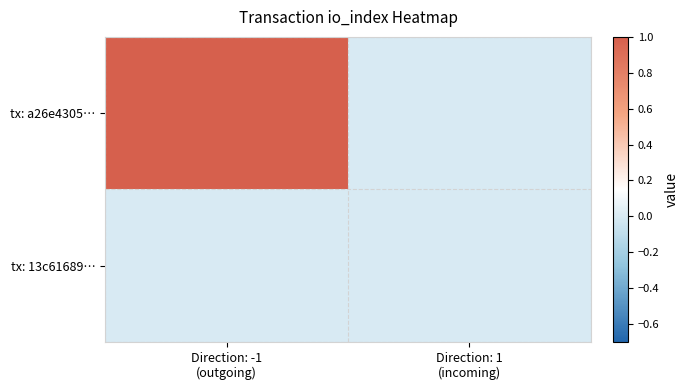

List the series in order of their peak value, highest first.

tx: a26e4305…, tx: 13c61689…